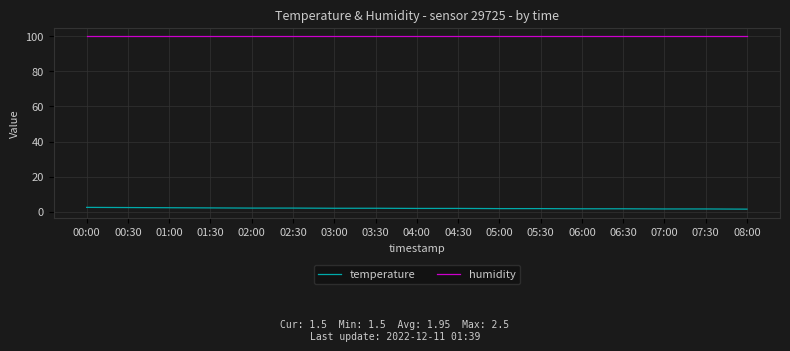

List the series in order of their peak value, lowest first.

temperature, humidity